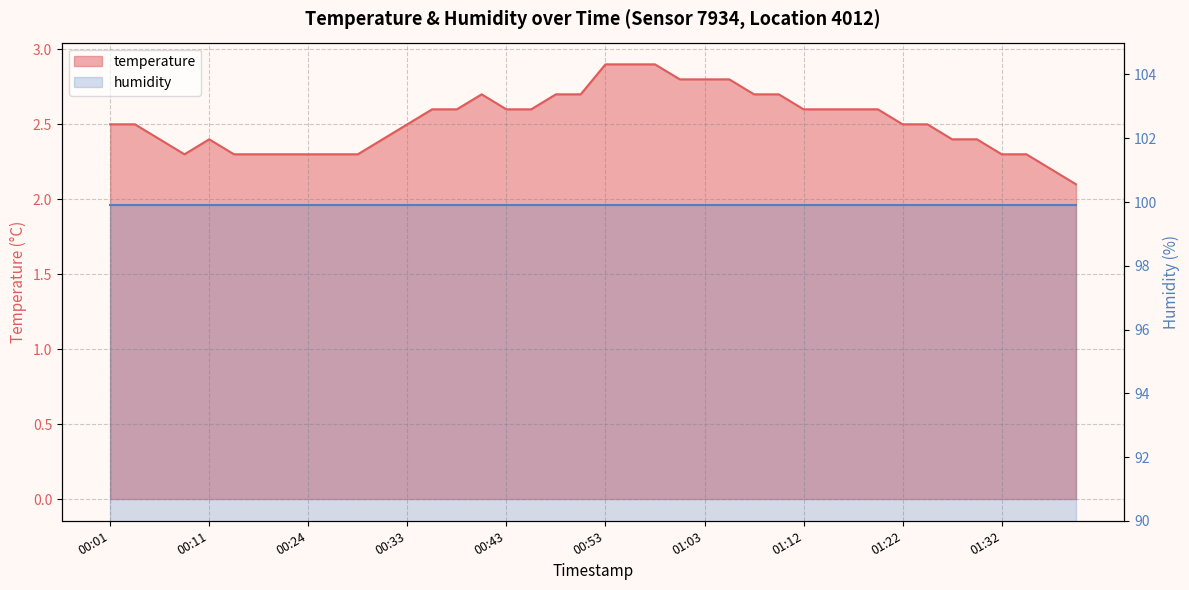

At which label is the value closest to 2?

01:39